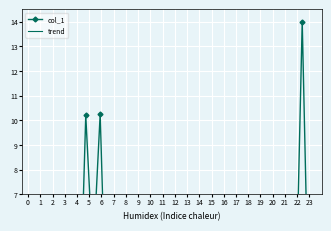

What are all the series names shown in the legend?

col_1, trend